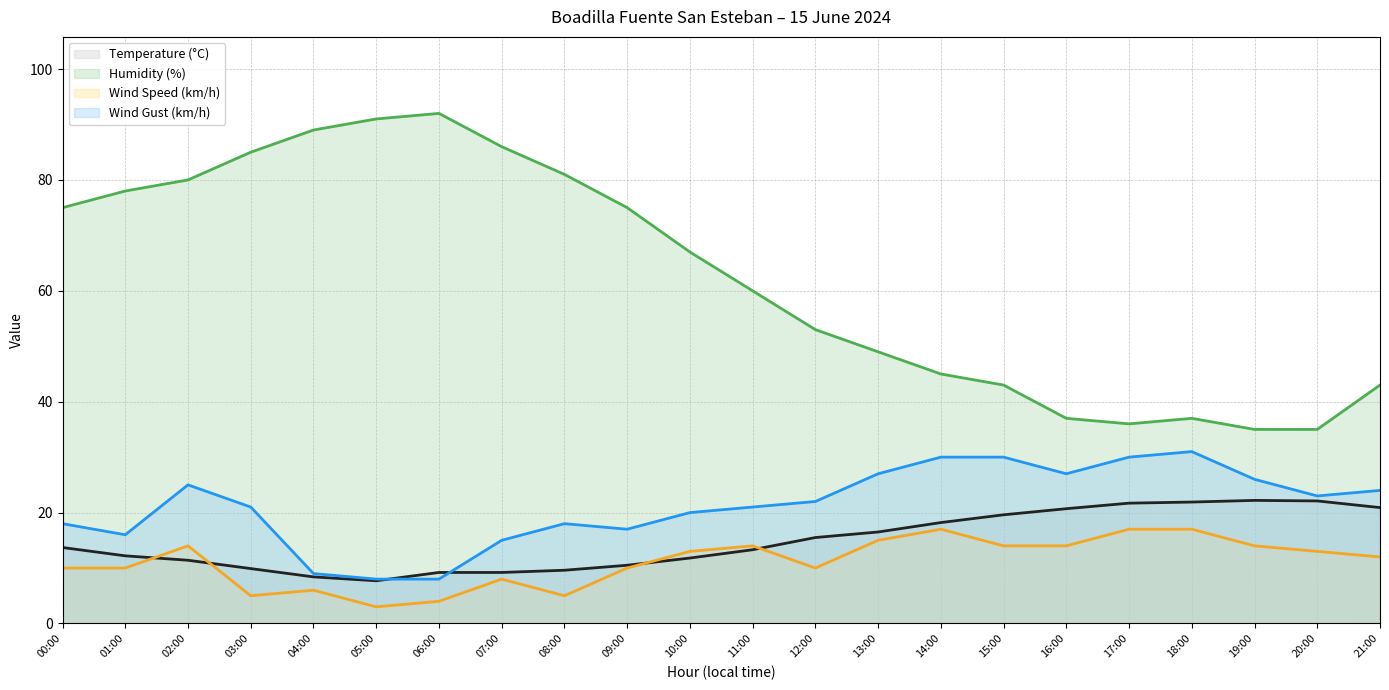

Which label corresponds to the largest value in the chart?

06:00